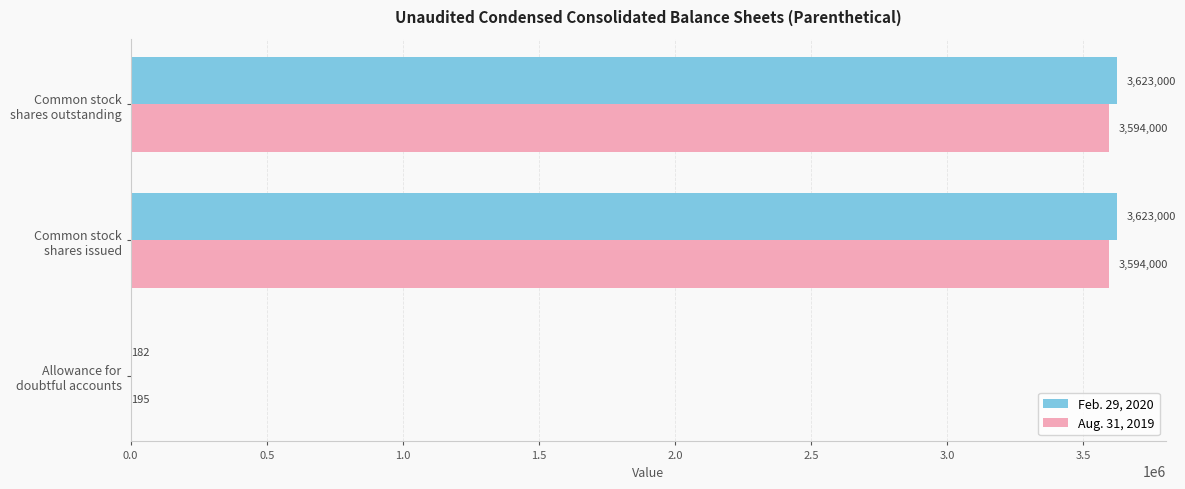

Count the Aug. 31, 2019 values in the range 195 to 3594000.

3